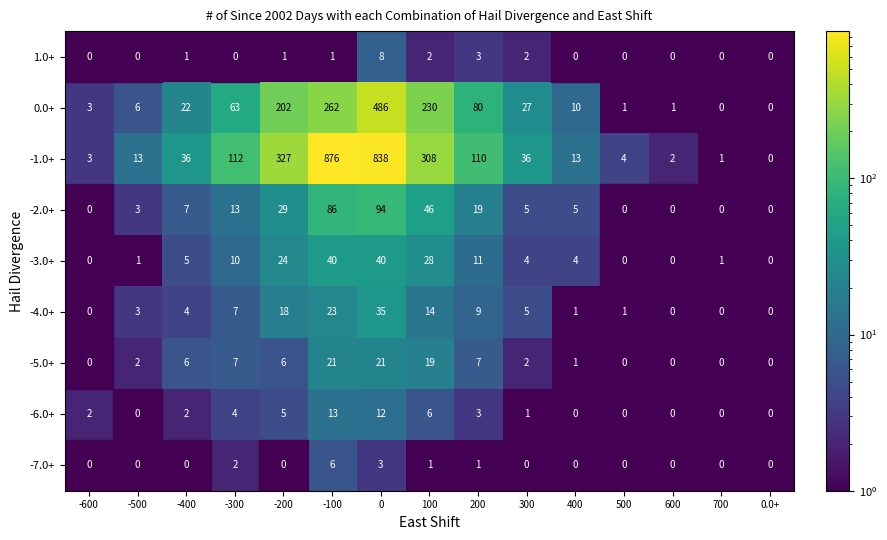

What is the greatest value displayed?

876.0